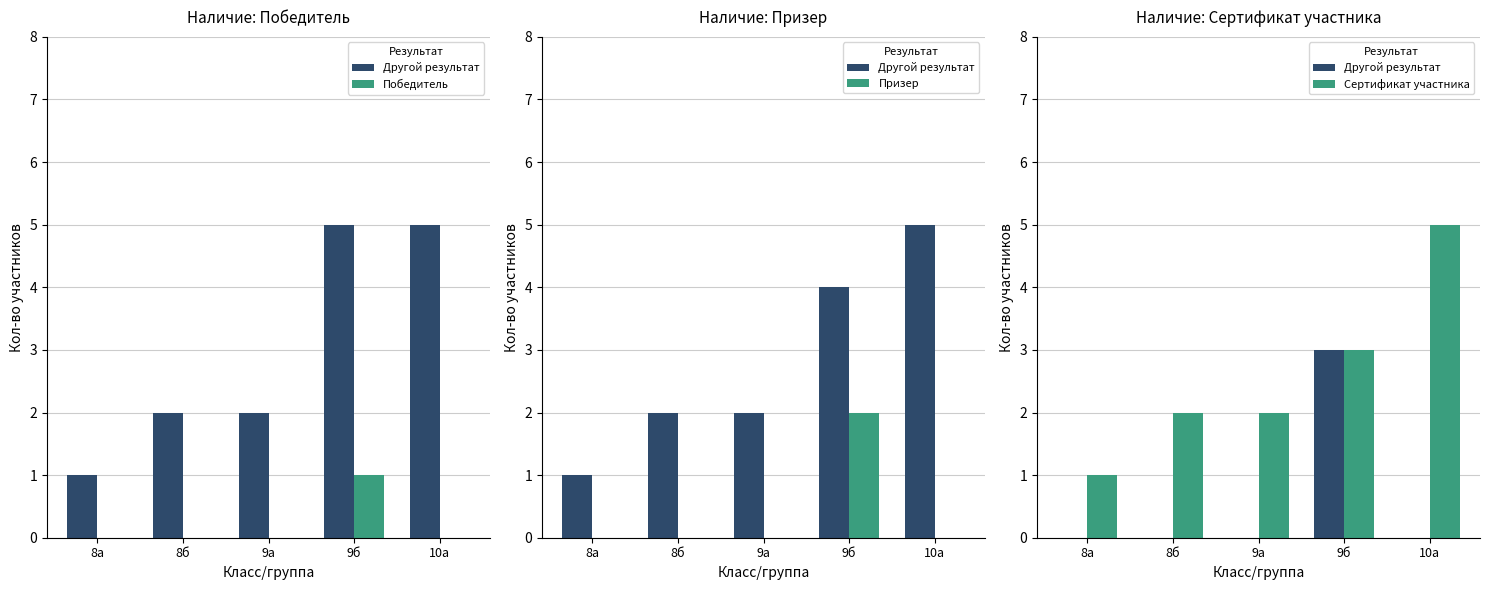

How many categories are shown in the chart?

5